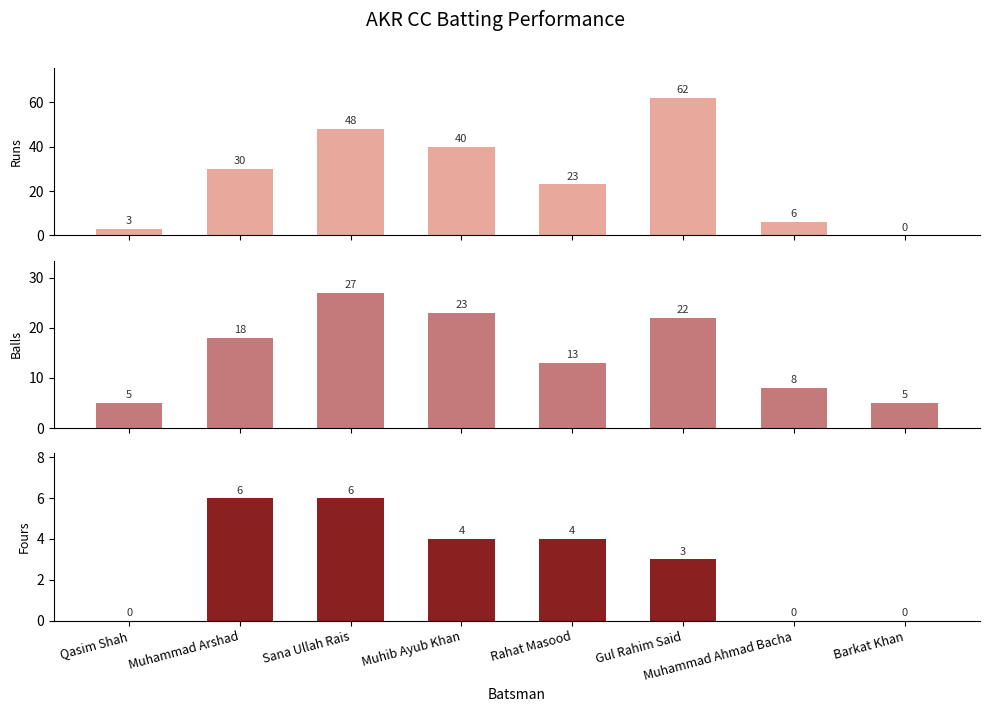

Reading left to right, list all the values displayed in this chart.

Runs: Qasim Shah=3	Muhammad Arshad=30	Sana Ullah Rais=48	Muhib Ayub Khan=40	Rahat Masood=23	Gul Rahim Said=62	Muhammad Ahmad Bacha=6	Barkat Khan=0
Balls: Qasim Shah=5	Muhammad Arshad=18	Sana Ullah Rais=27	Muhib Ayub Khan=23	Rahat Masood=13	Gul Rahim Said=22	Muhammad Ahmad Bacha=8	Barkat Khan=5
Fours: Qasim Shah=0	Muhammad Arshad=6	Sana Ullah Rais=6	Muhib Ayub Khan=4	Rahat Masood=4	Gul Rahim Said=3	Muhammad Ahmad Bacha=0	Barkat Khan=0